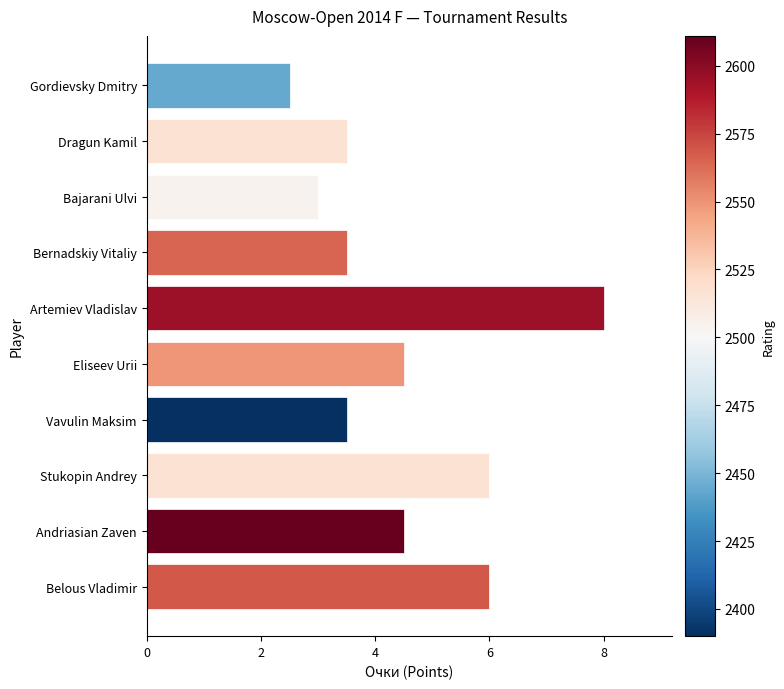

What is the change in value from Vavulin Maksim to Belous Vladimir?

+2.5